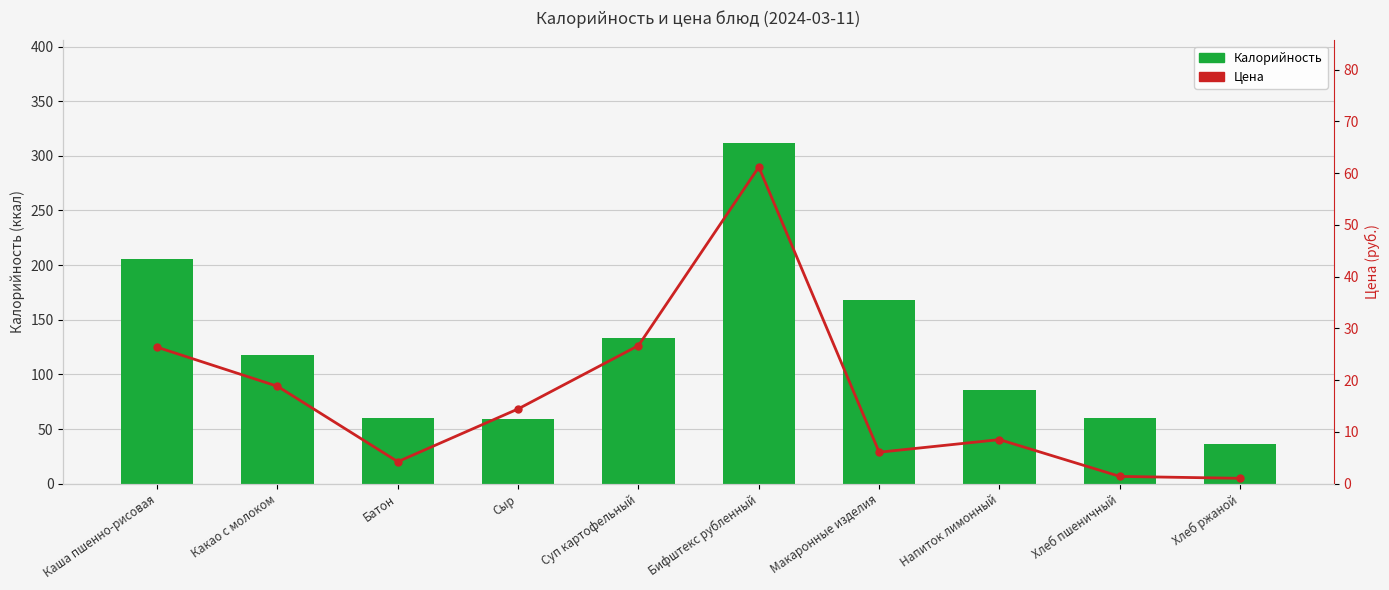

At which category is the sum across all series the highest?

Бифштекс рубленный